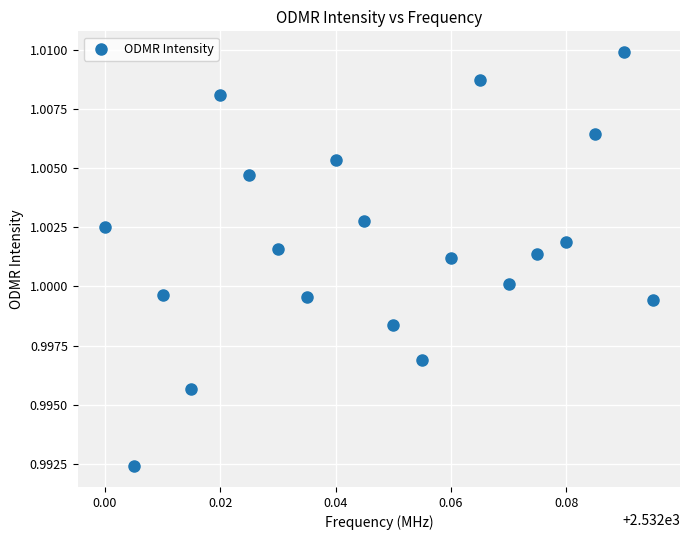

Count the number of points in this scatter plot.

20